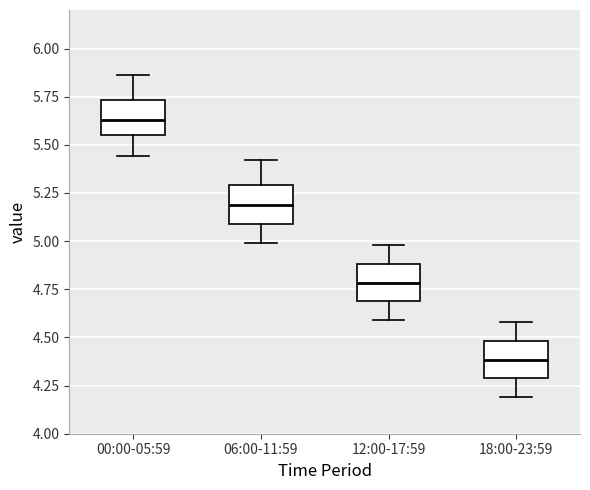

Reading left to right, transcribe this box plot: for each box, give where its median line is, the range the box spans, and where its two whiskers end, as read against the y-axis. The values are not printed on the chart, so give them approximately, as read against the axis.

00:00-05:59: median 5.65, box 5.55 to 5.75, whiskers 5.45 to 5.85
06:00-11:59: median 5.20, box 5.10 to 5.30, whiskers 5.00 to 5.40
12:00-17:59: median 4.80, box 4.70 to 4.90, whiskers 4.60 to 5.00
18:00-23:59: median 4.40, box 4.30 to 4.50, whiskers 4.20 to 4.60